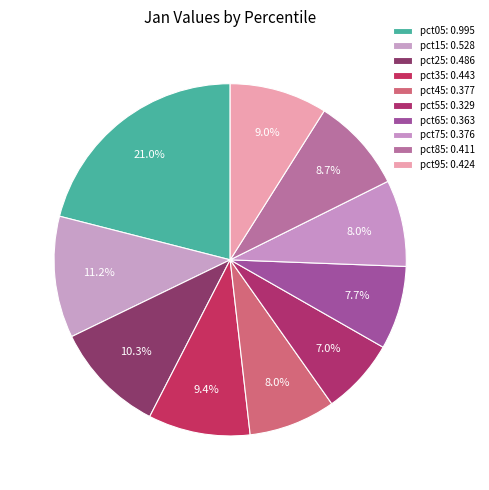

Is there a majority slice in this chart?

No